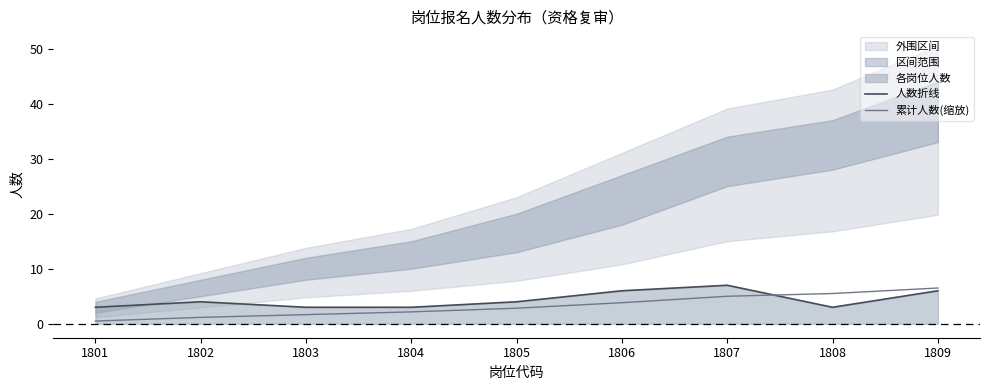

What is the sum of the 累计人数(缩放) values at 1807 and 1806?

8.8